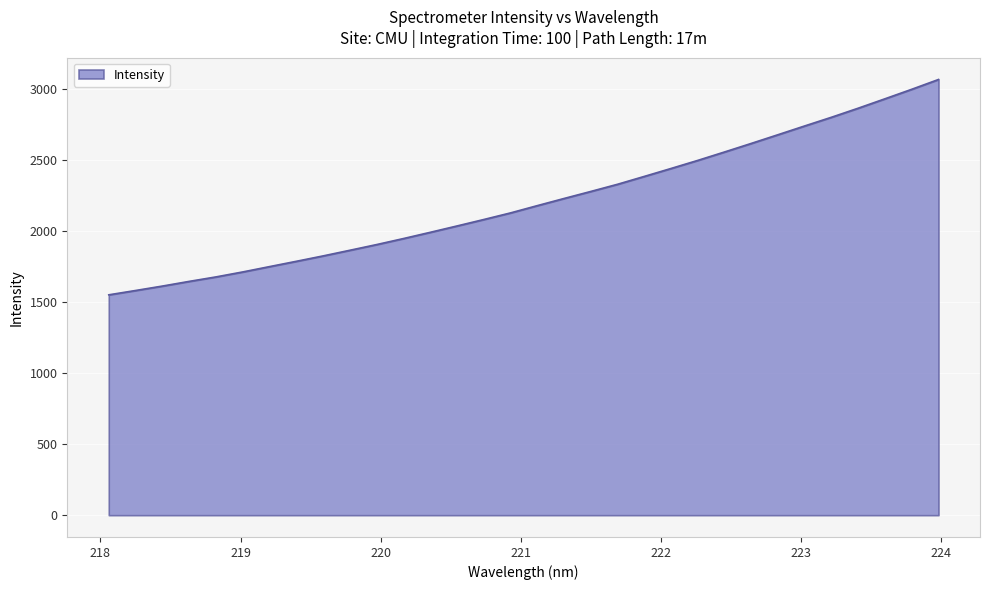

What is the difference between the second highest and second lowest values?

1415.6